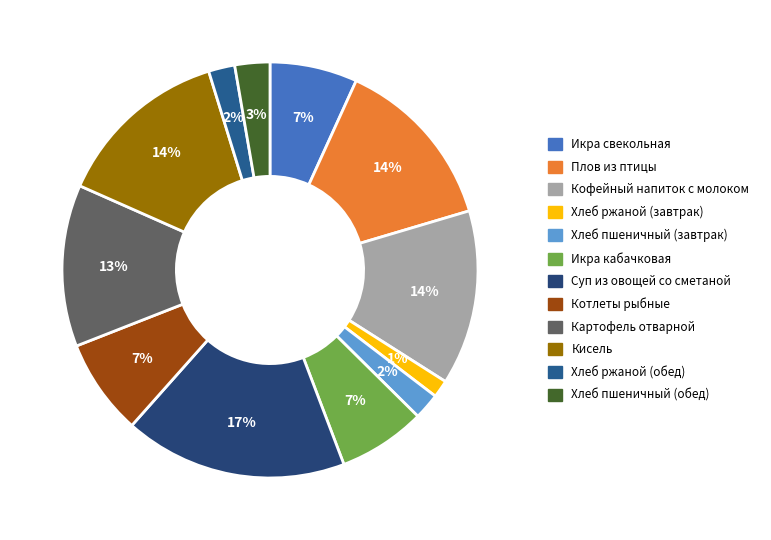

To the nearest percent, what percentage of the pie is Хлеб пшеничный (завтрак)?

2%